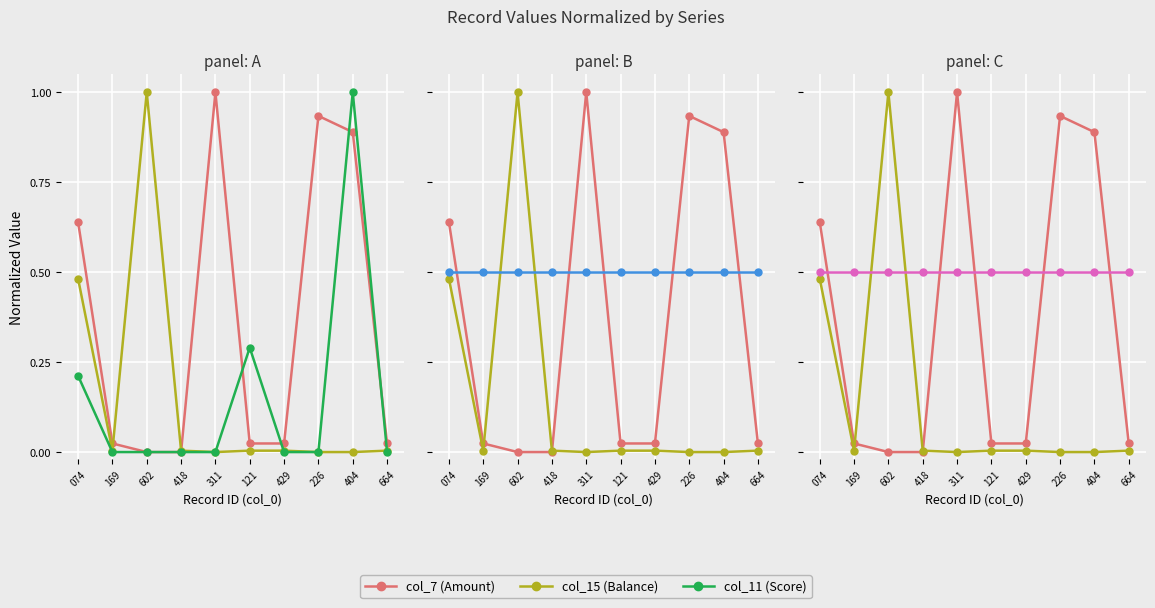

Reading left to right, extract all data points from this chart.

col_7 (Amount): 0.6	0.0	0.0	0.0	1.0	0.0	0.0	0.9	0.9	0.0
col_15 (Balance): 0.5	0.0	1.0	0.0	0.0	0.0	0.0	0.0	0.0	0.0
col_11 (Score): 0.2	0.0	0.0	0.0	0.0	0.3	0.0	0.0	1.0	0.0
col_2 (Month): 0.5	0.5	0.5	0.5	0.5	0.5	0.5	0.5	0.5	0.5
col_3 (Day): 0.5	0.5	0.5	0.5	0.5	0.5	0.5	0.5	0.5	0.5